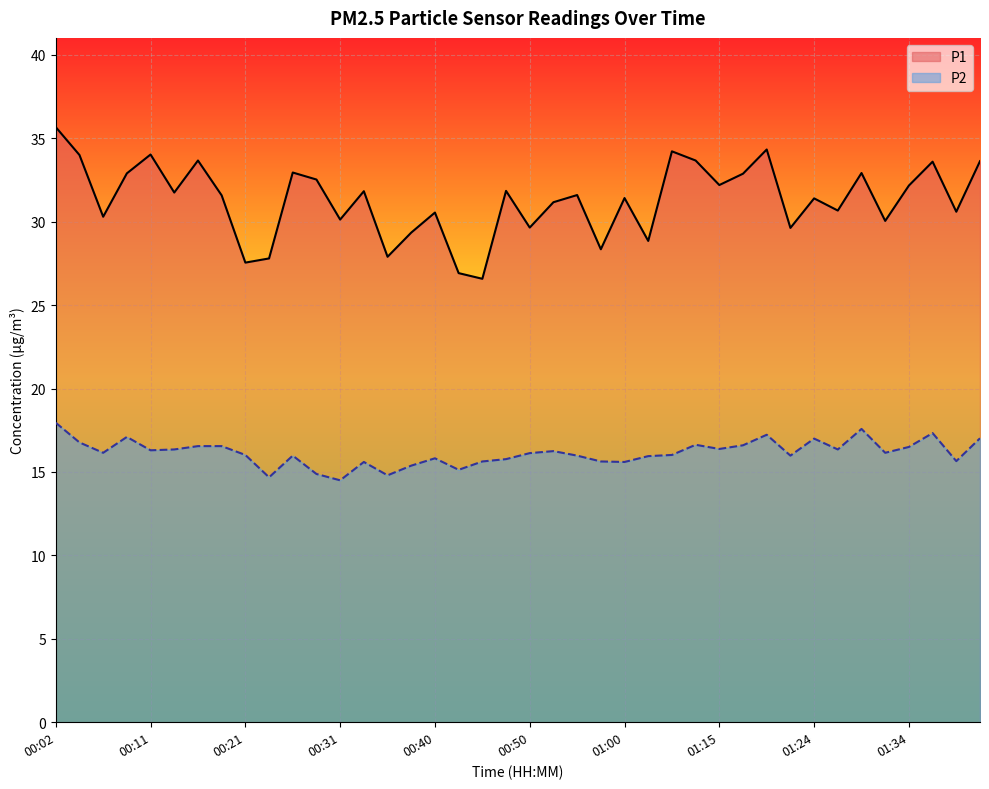

What is the smallest value displayed?

14.5